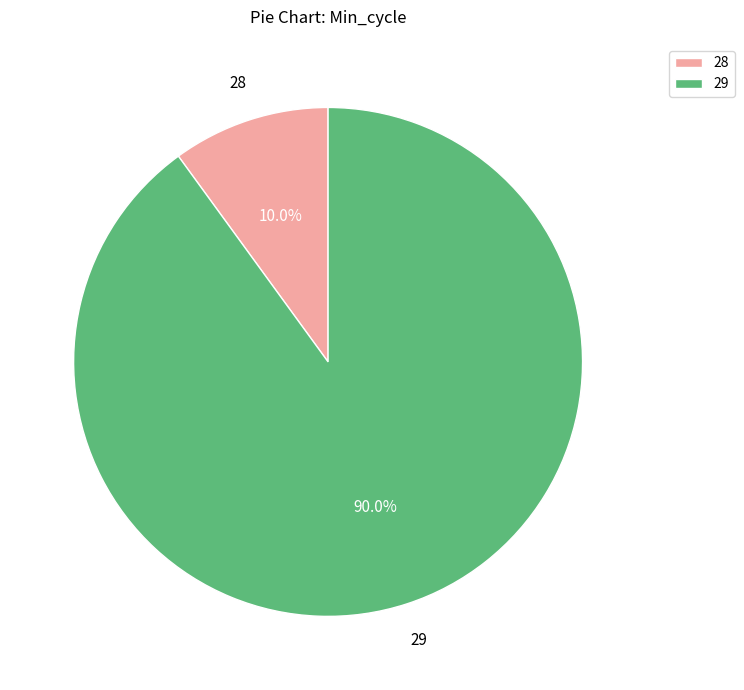

Does any single category account for the majority?

Yes